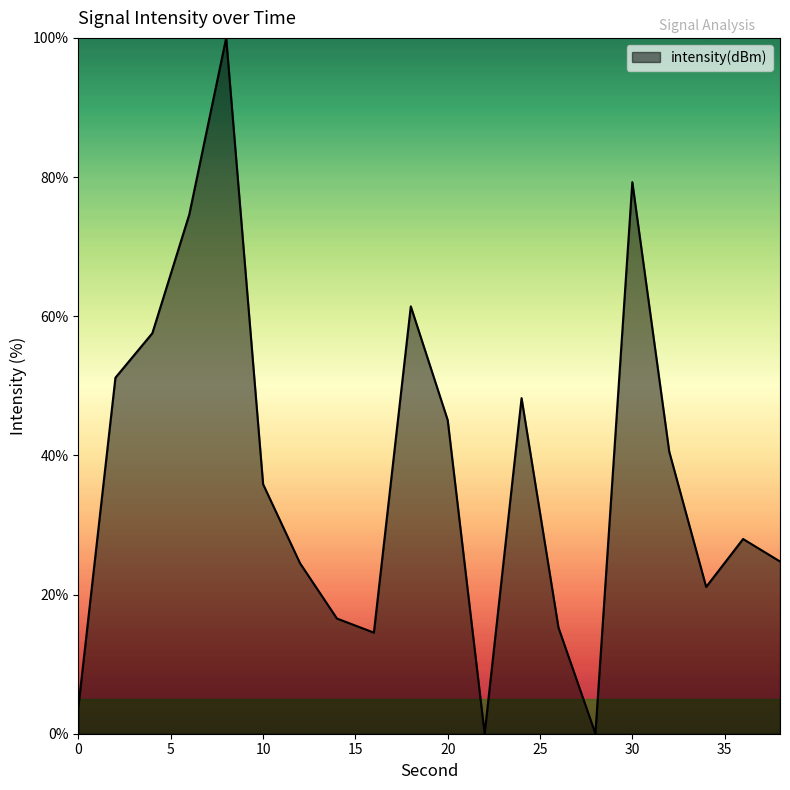

What is the maximum value shown in the chart?

100.0